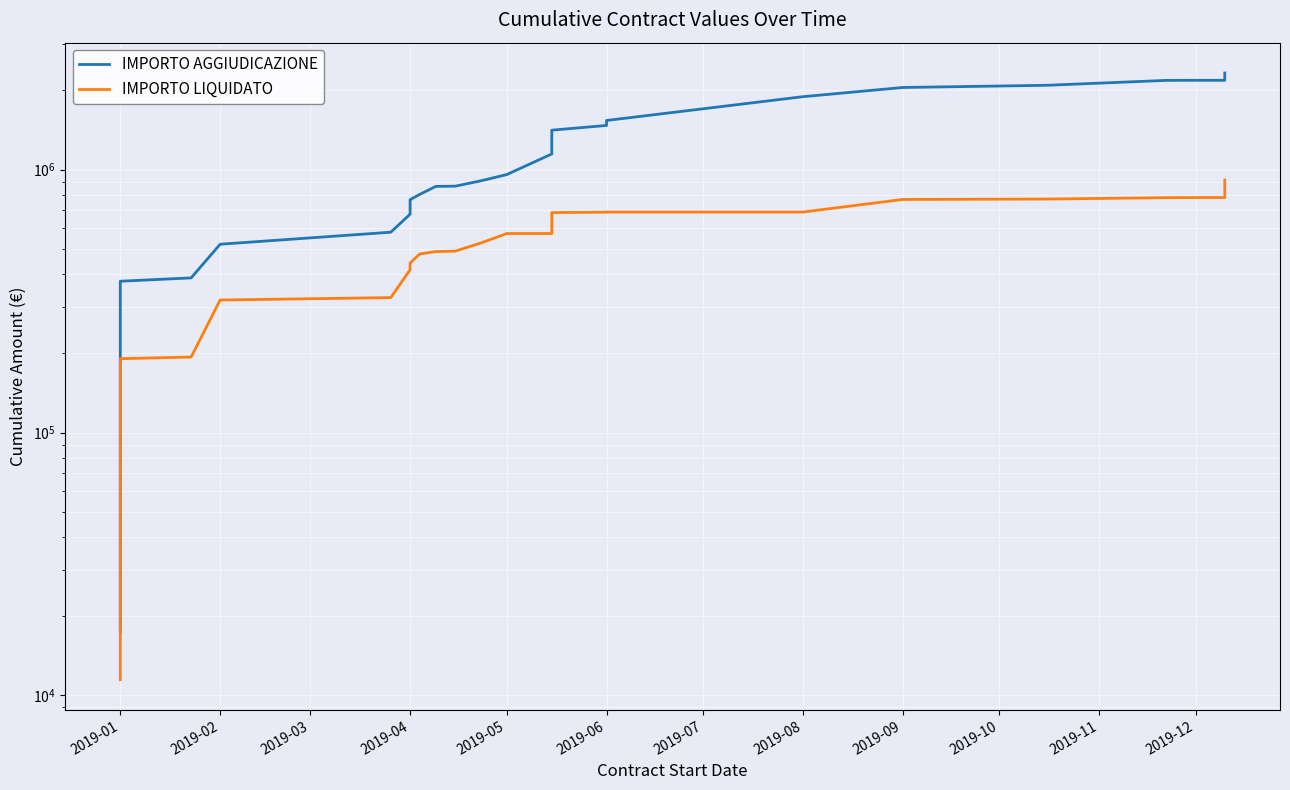

At how many categories does at least one series exceed 1499598?

8